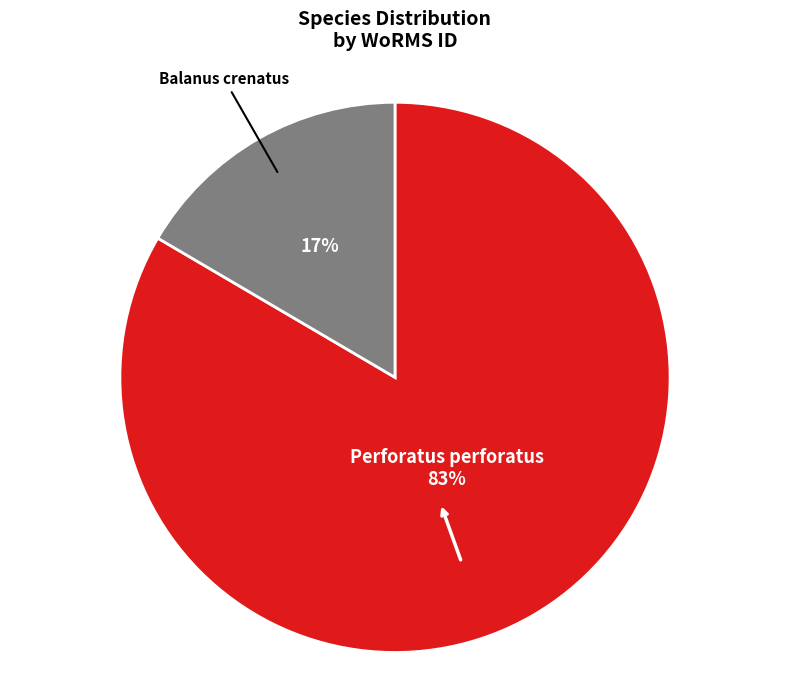

Count the number of slices in the pie.

2